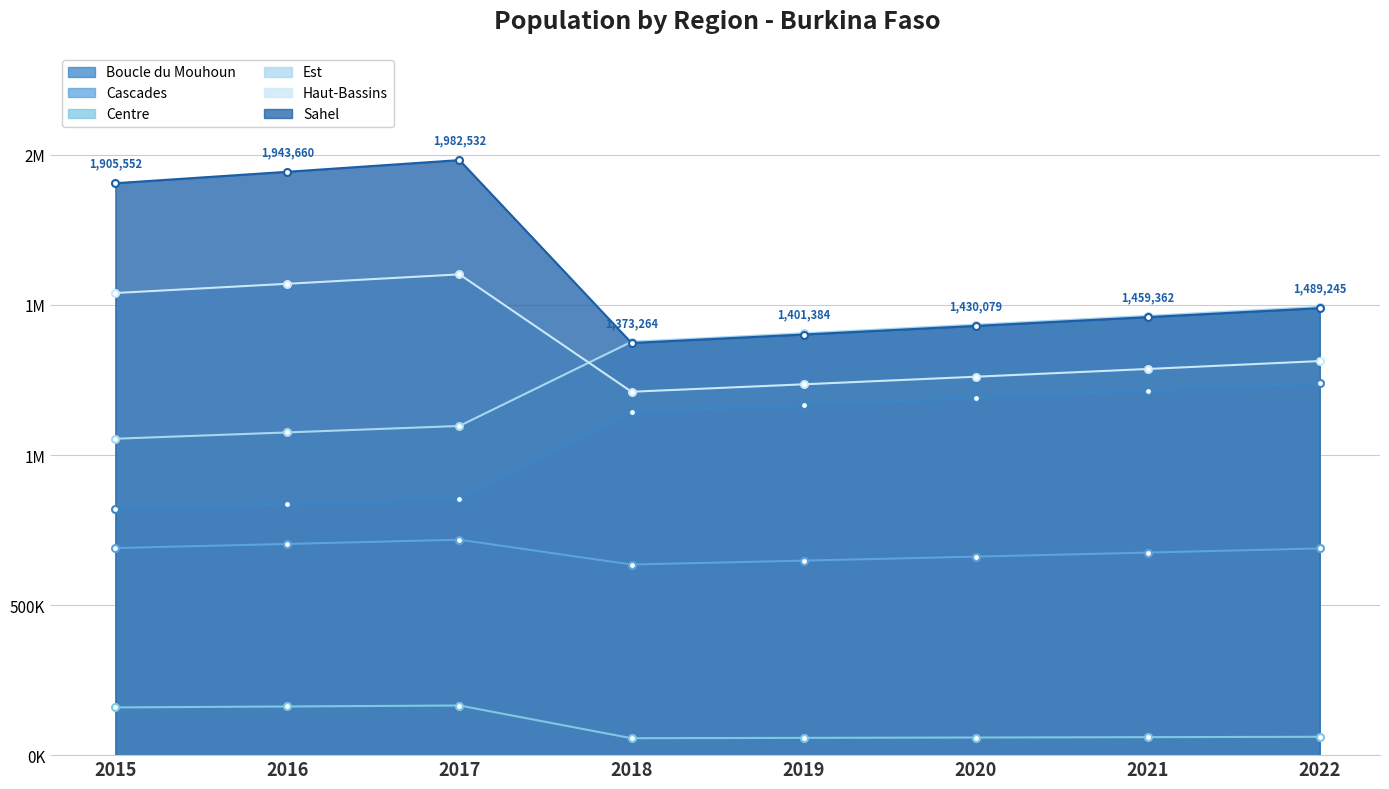

What is the sum of all Sahel values?

12985078